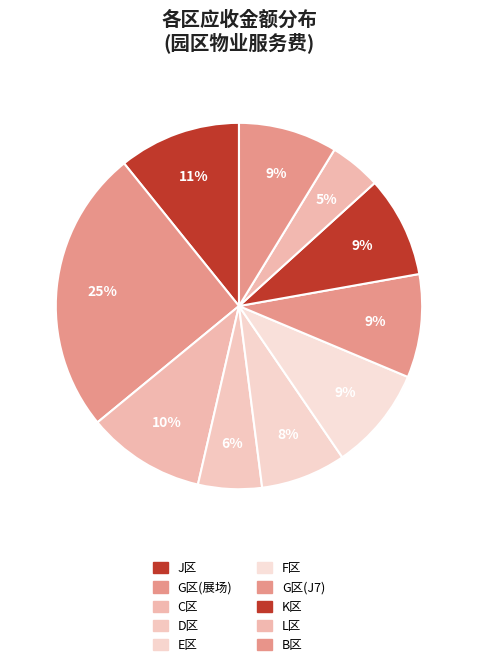

How many slices are in this pie chart?

10